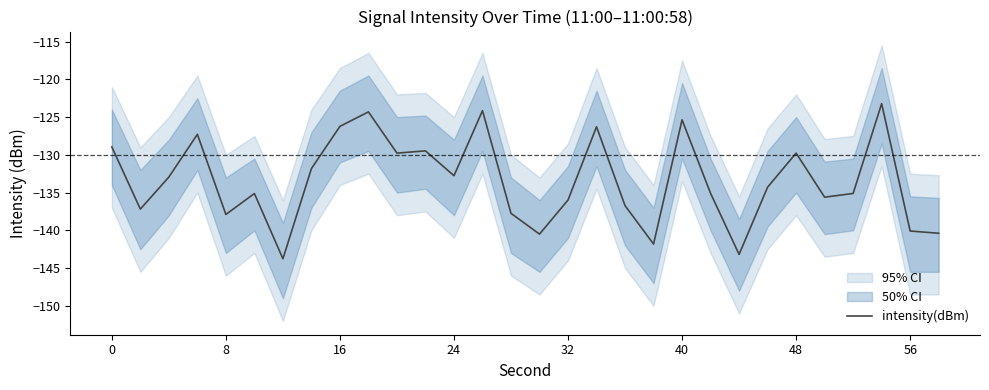

What is the maximum value for intensity(dBm)?

-123.2